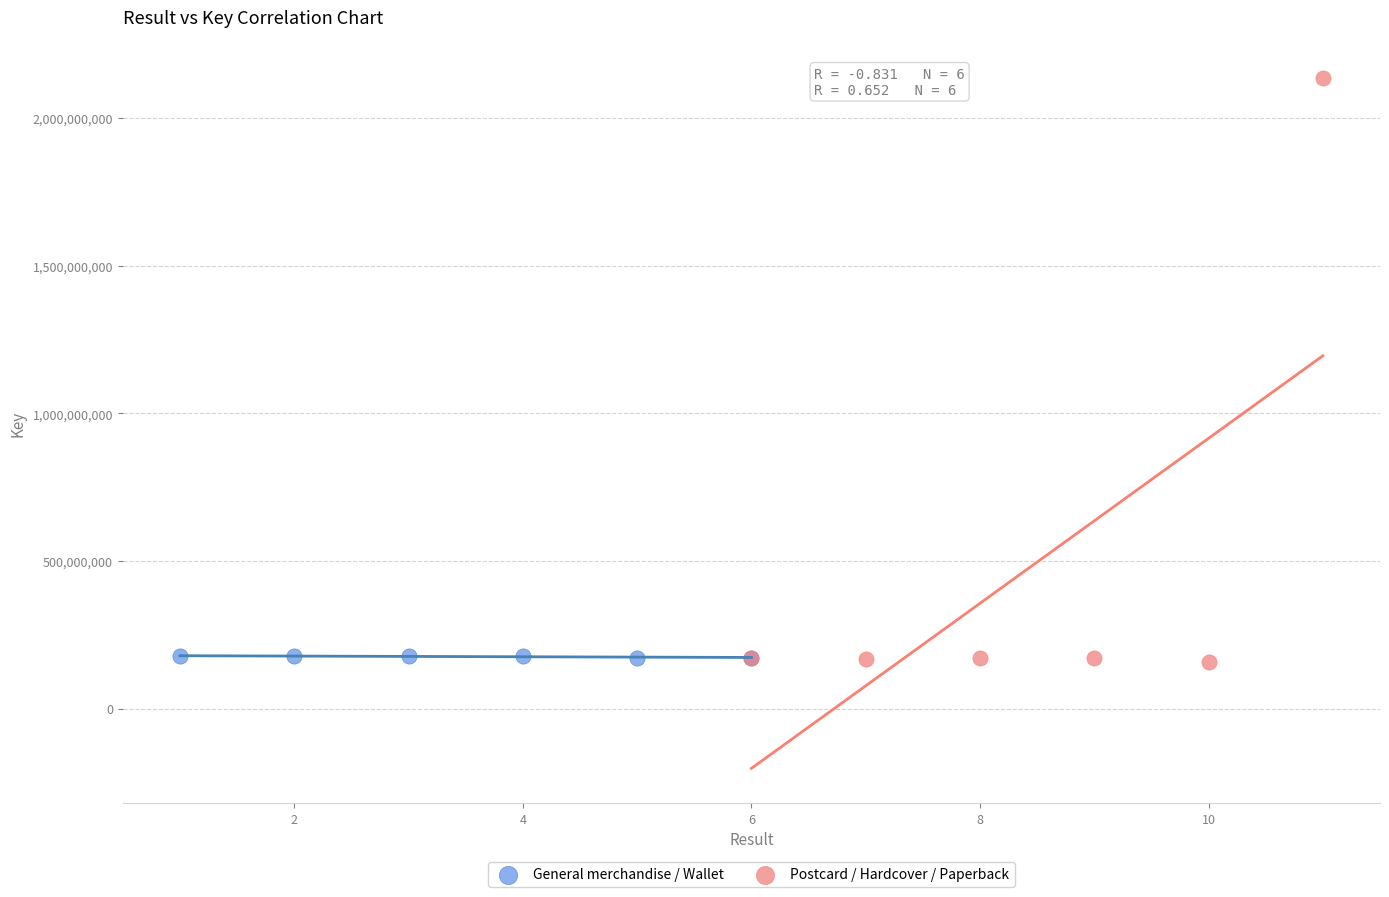

Which series contains the highest Y value?

Postcard / Hardcover / Paperback